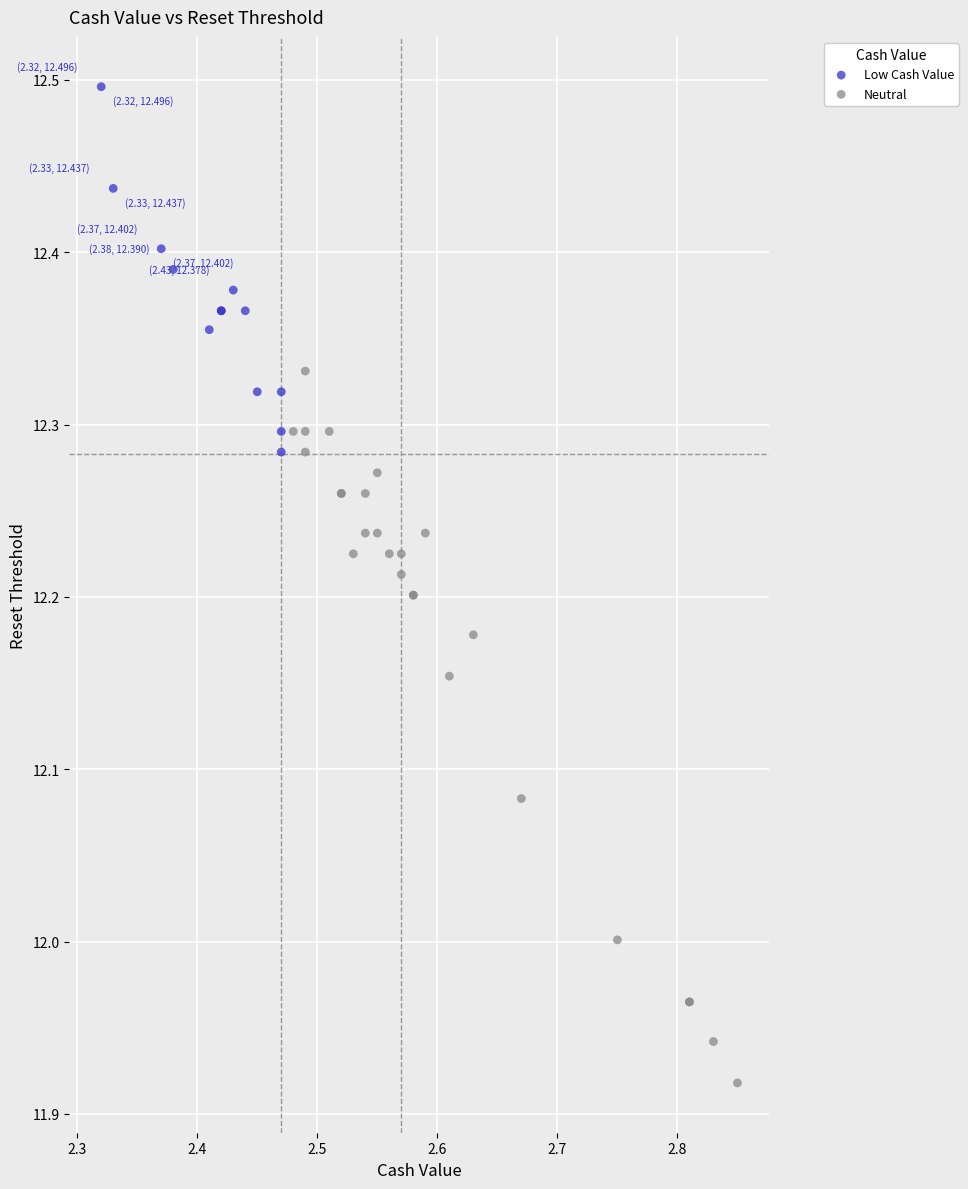

Which series reaches the minimum Y coordinate?

Neutral